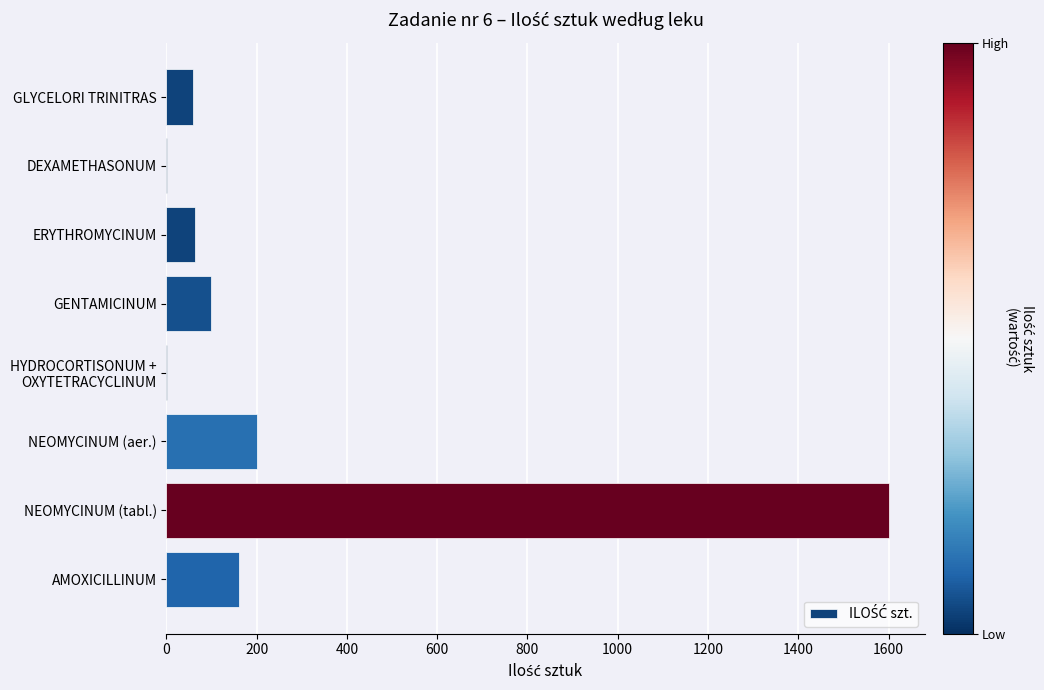

The chart shows a value of 160 at AMOXICILLINUM. True or false?

True